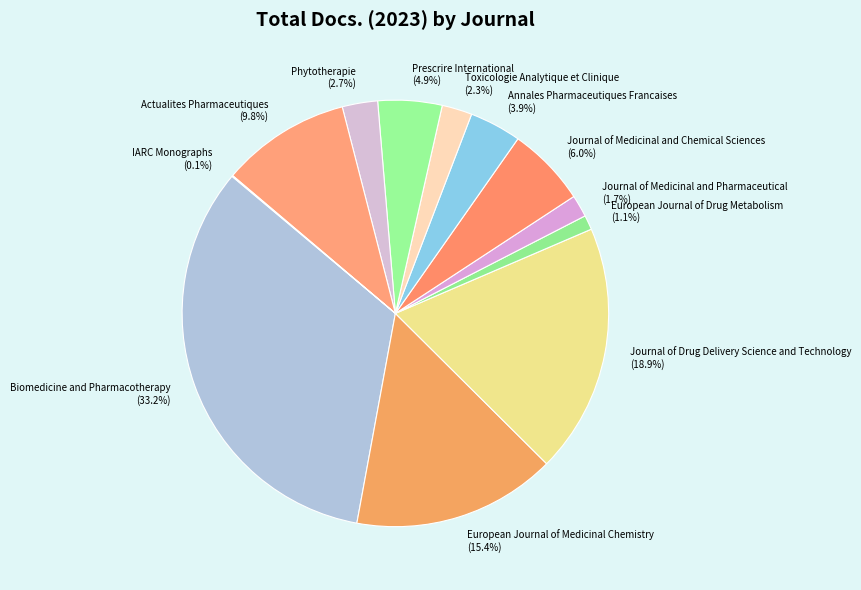

To the nearest percent, what is the average slice percentage?

8%